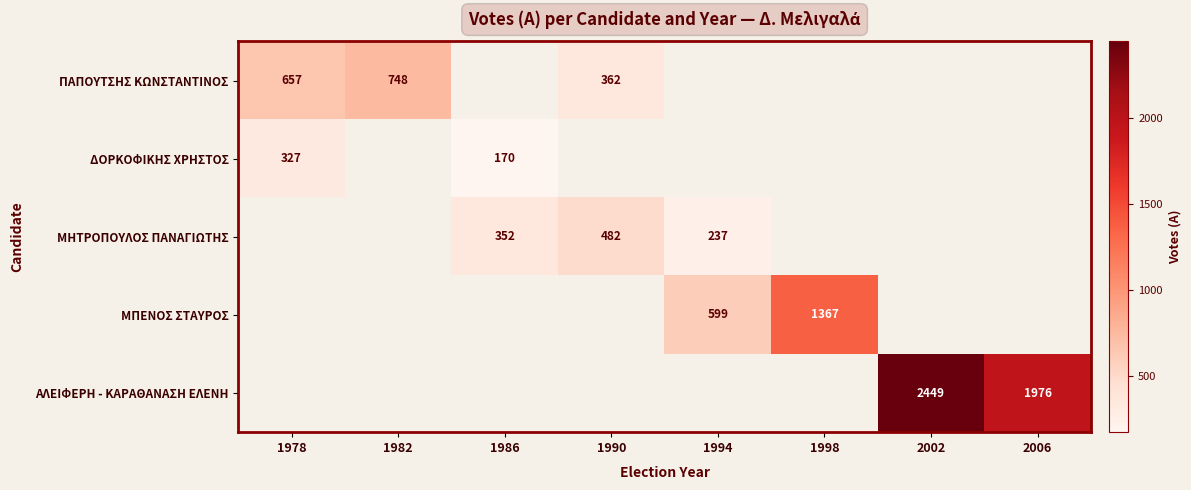

The value of ΔΟΡΚΟΦΙΚΗΣ ΧΡΗΣΤΟΣ at 1978 is 133. True or false?

False